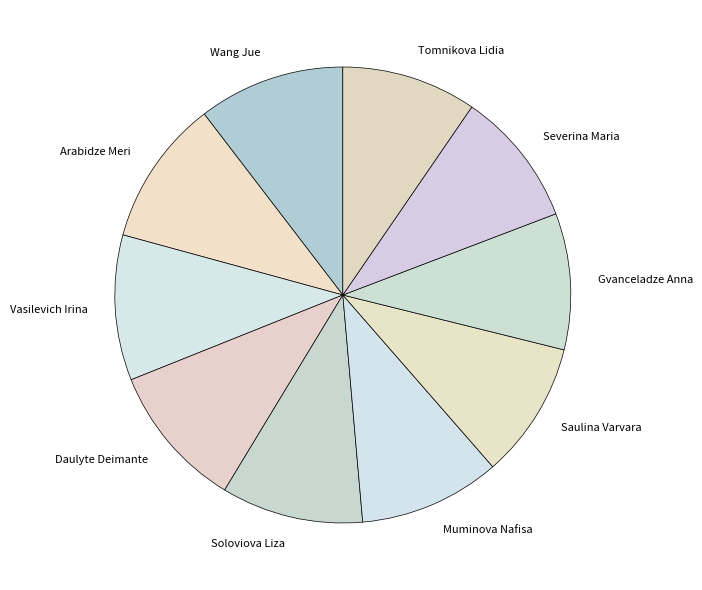

Is Daulyte Deimante the majority of the pie?

No